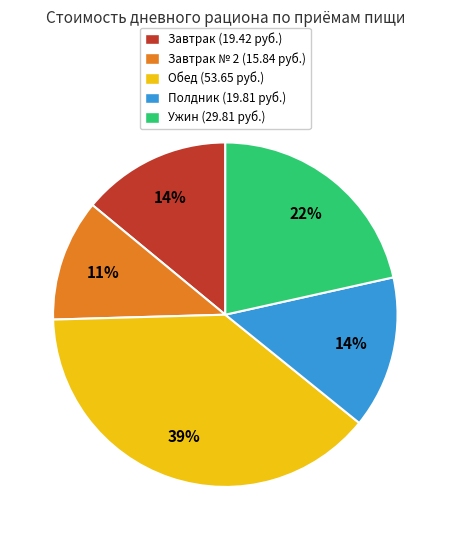

How many slices are in this pie chart?

5